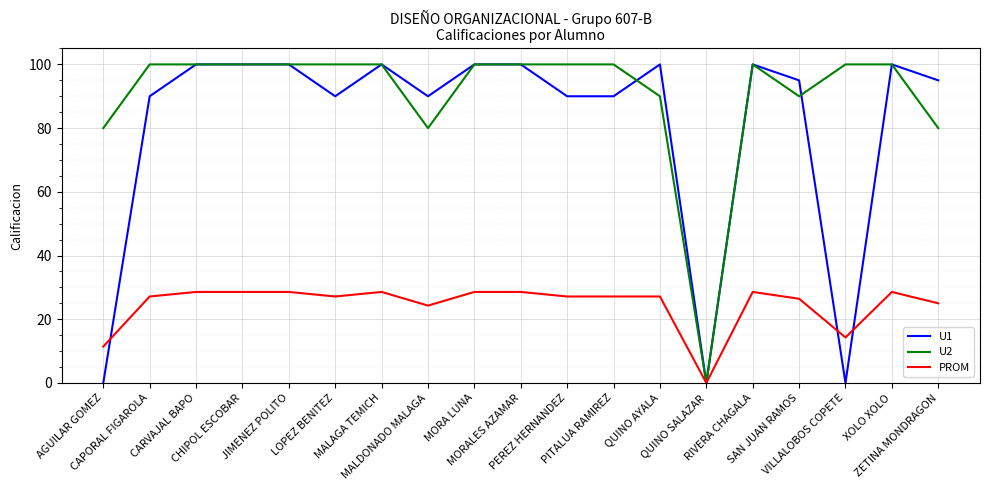

Reading left to right, extract all data points from this chart.

U1: AGUILAR GOMEZ=0.0	CAPORAL FIGAROLA=90.0	CARVAJAL BAPO=100.0	CHIPOL ESCOBAR=100.0	JIMENEZ POLITO=100.0	LOPEZ BENITEZ=90.0	MALAGA TEMICH=100.0	MALDONADO MALAGA=90.0	MORA LUNA=100.0	MORALES AZAMAR=100.0	PEREZ HERNANDEZ=90.0	PITALUA RAMIREZ=90.0	QUINO AYALA=100.0	QUINO SALAZAR=0.0	RIVERA CHAGALA=100.0	SAN JUAN RAMOS=95.0	VILLALOBOS COPETE=0.0	XOLO XOLO=100.0	ZETINA MONDRAGON=95.0
U2: AGUILAR GOMEZ=80.0	CAPORAL FIGAROLA=100.0	CARVAJAL BAPO=100.0	CHIPOL ESCOBAR=100.0	JIMENEZ POLITO=100.0	LOPEZ BENITEZ=100.0	MALAGA TEMICH=100.0	MALDONADO MALAGA=80.0	MORA LUNA=100.0	MORALES AZAMAR=100.0	PEREZ HERNANDEZ=100.0	PITALUA RAMIREZ=100.0	QUINO AYALA=90.0	QUINO SALAZAR=0.0	RIVERA CHAGALA=100.0	SAN JUAN RAMOS=90.0	VILLALOBOS COPETE=100.0	XOLO XOLO=100.0	ZETINA MONDRAGON=80.0
PROM: AGUILAR GOMEZ=11.4	CAPORAL FIGAROLA=27.1	CARVAJAL BAPO=28.6	CHIPOL ESCOBAR=28.6	JIMENEZ POLITO=28.6	LOPEZ BENITEZ=27.1	MALAGA TEMICH=28.6	MALDONADO MALAGA=24.3	MORA LUNA=28.6	MORALES AZAMAR=28.6	PEREZ HERNANDEZ=27.1	PITALUA RAMIREZ=27.1	QUINO AYALA=27.1	QUINO SALAZAR=0.0	RIVERA CHAGALA=28.6	SAN JUAN RAMOS=26.4	VILLALOBOS COPETE=14.3	XOLO XOLO=28.6	ZETINA MONDRAGON=25.0